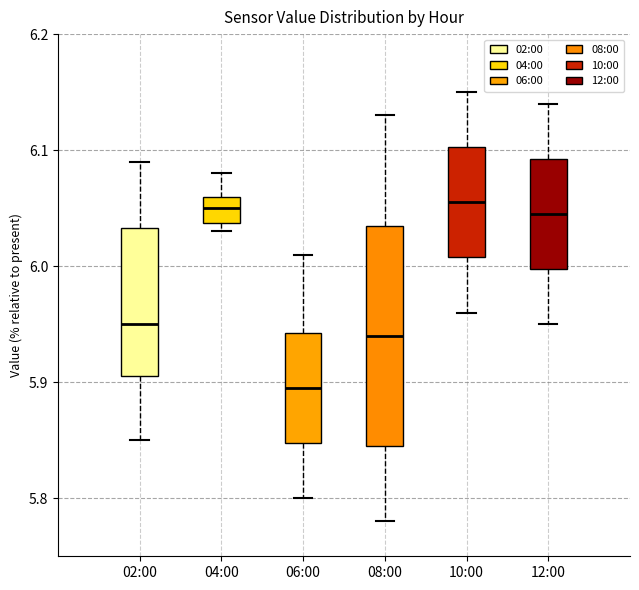

Reading left to right, read every box against the y-axis: the position of its median line, the range the box covers, and the ends of its whiskers. The values are not printed on the chart, so give them approximately, as read against the axis.

02:00: median 5.95, box 5.91 to 6.03, whiskers 5.85 to 6.09
04:00: median 6.05, box 6.04 to 6.06, whiskers 6.03 to 6.08
06:00: median 5.90, box 5.85 to 5.94, whiskers 5.80 to 6.01
08:00: median 5.94, box 5.85 to 6.04, whiskers 5.78 to 6.13
10:00: median 6.06, box 6.01 to 6.10, whiskers 5.96 to 6.15
12:00: median 6.05, box 6.00 to 6.09, whiskers 5.95 to 6.14